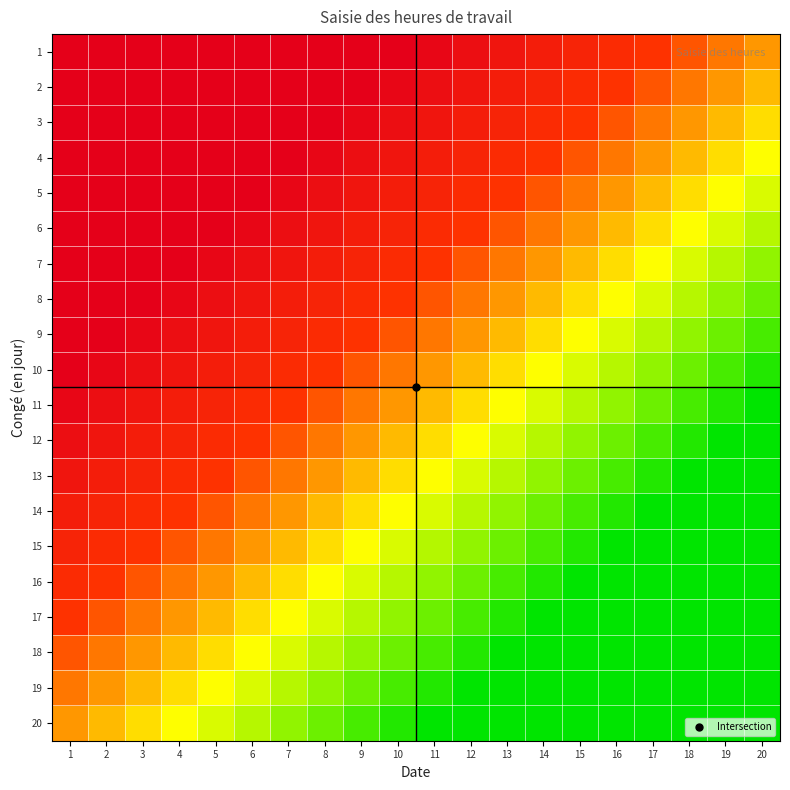

Count the number of data series in this chart.

20